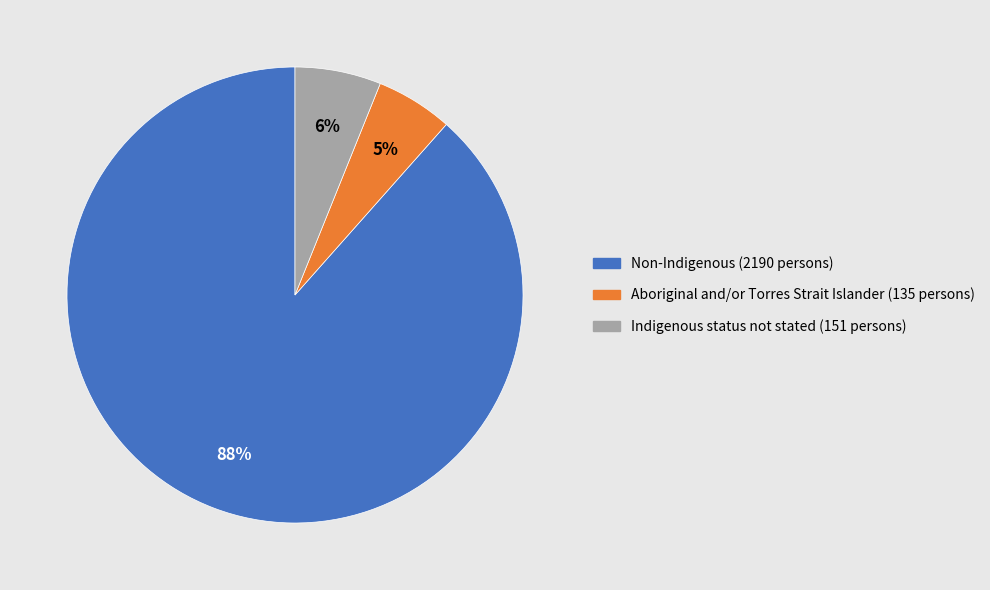

Is there a majority slice in this chart?

Yes